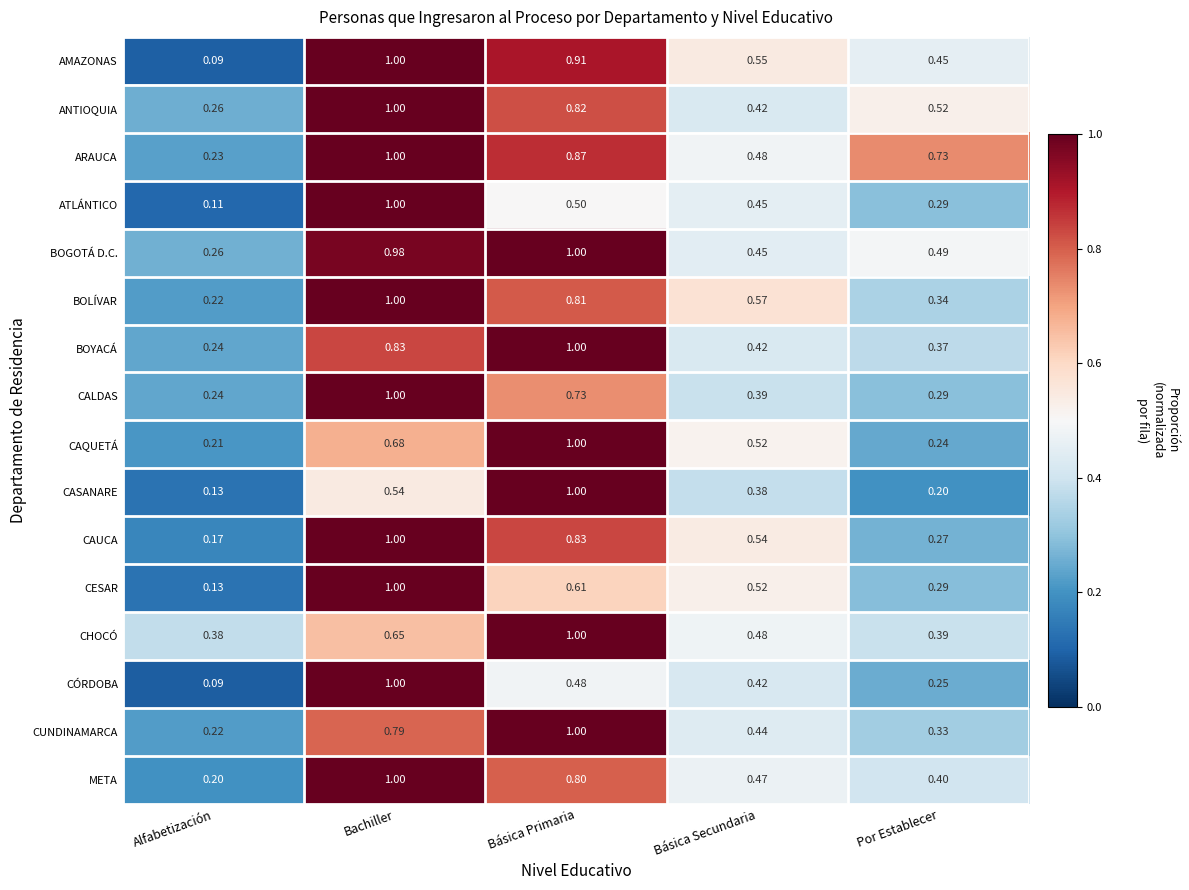

Which label corresponds to the smallest value in the chart?

Alfabetización